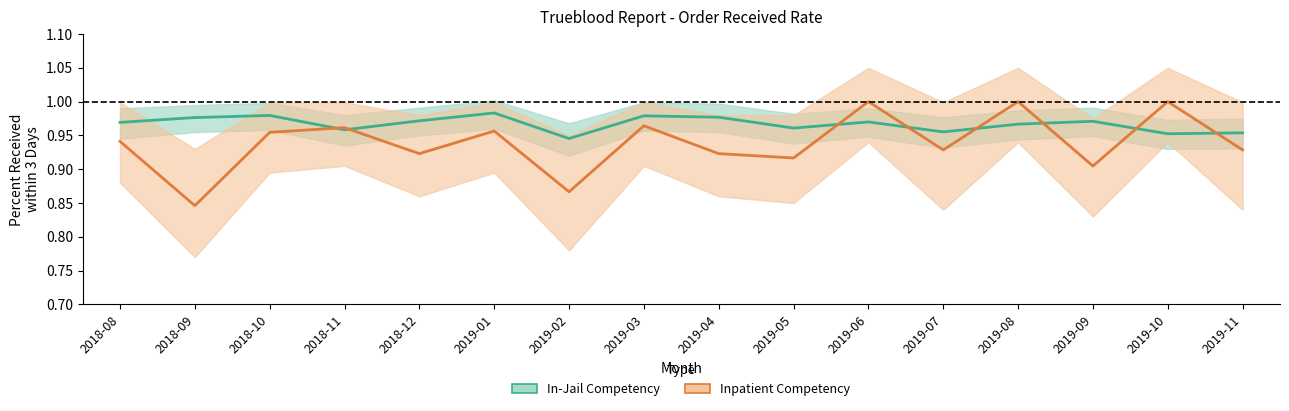

Rank the series at 2019-08 from highest to lowest value.

Inpatient Competency, In-Jail Competency